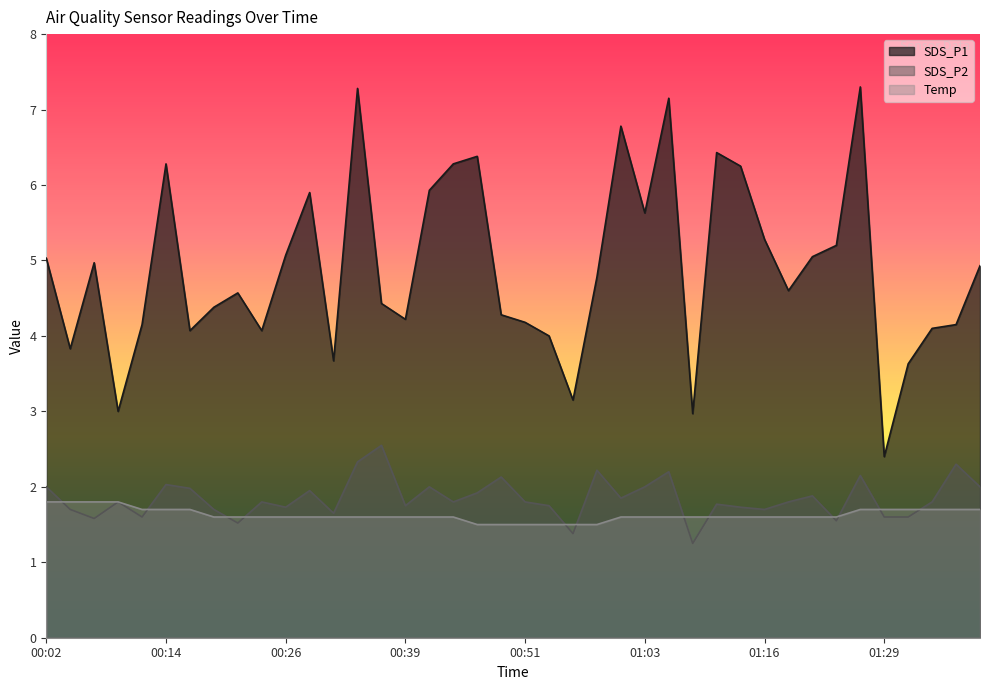

What is the label of the 4th point from the left?

00:09